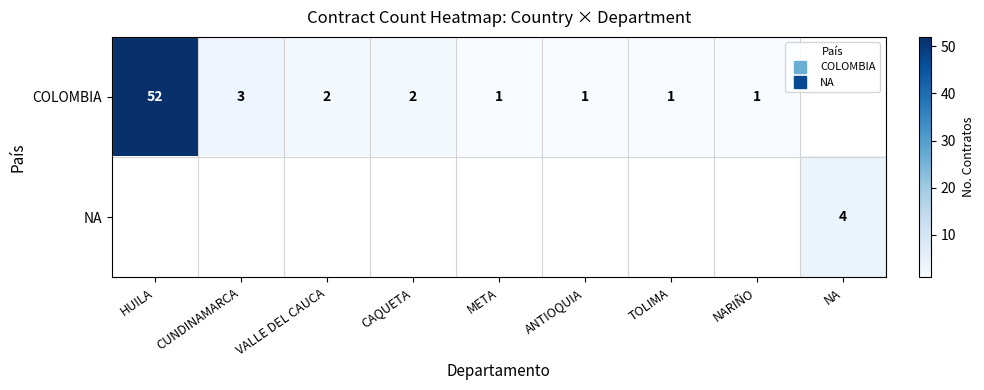

How many data points does each series have?

9